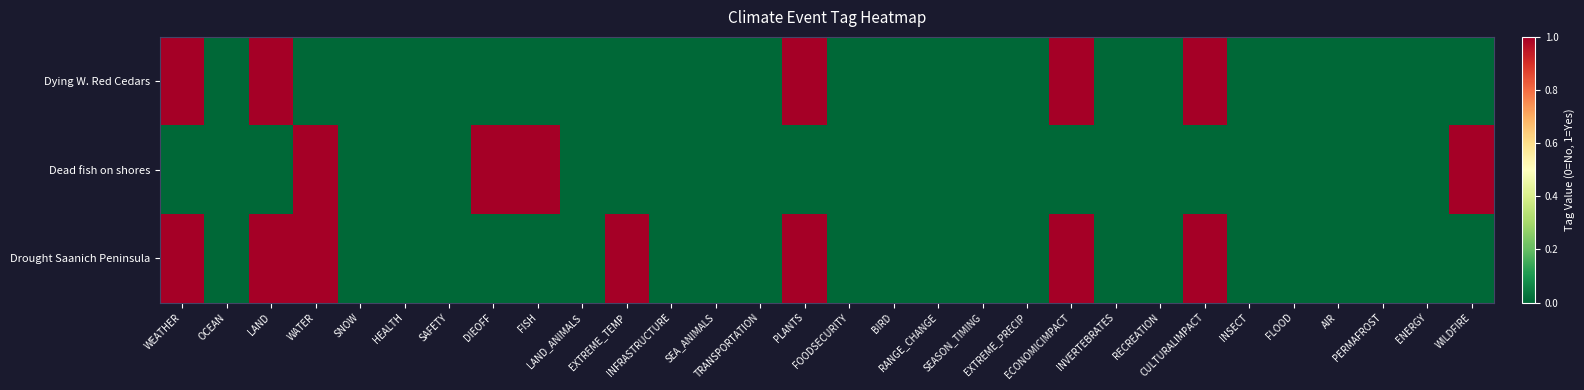

List the series in order of their peak value, lowest first.

Dying W. Red Cedars, Dead fish on shores, Drought Saanich Peninsula